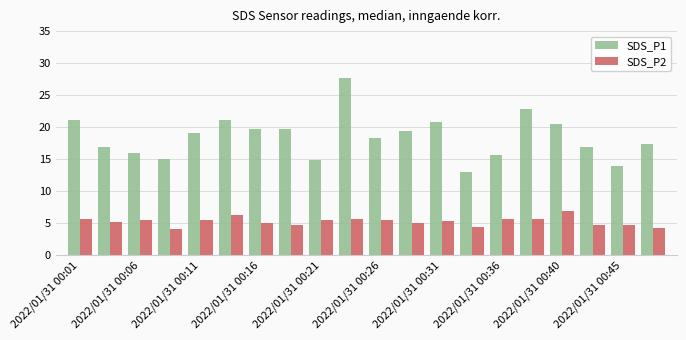

Which series has the largest total across all categories?

SDS_P1